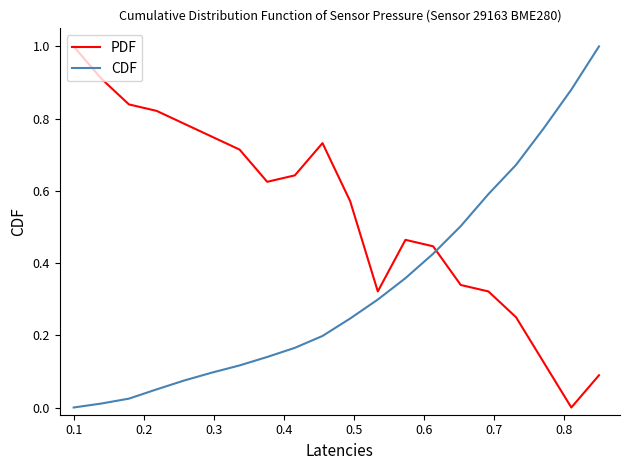

How many intersections are there between PDF and CDF?

1